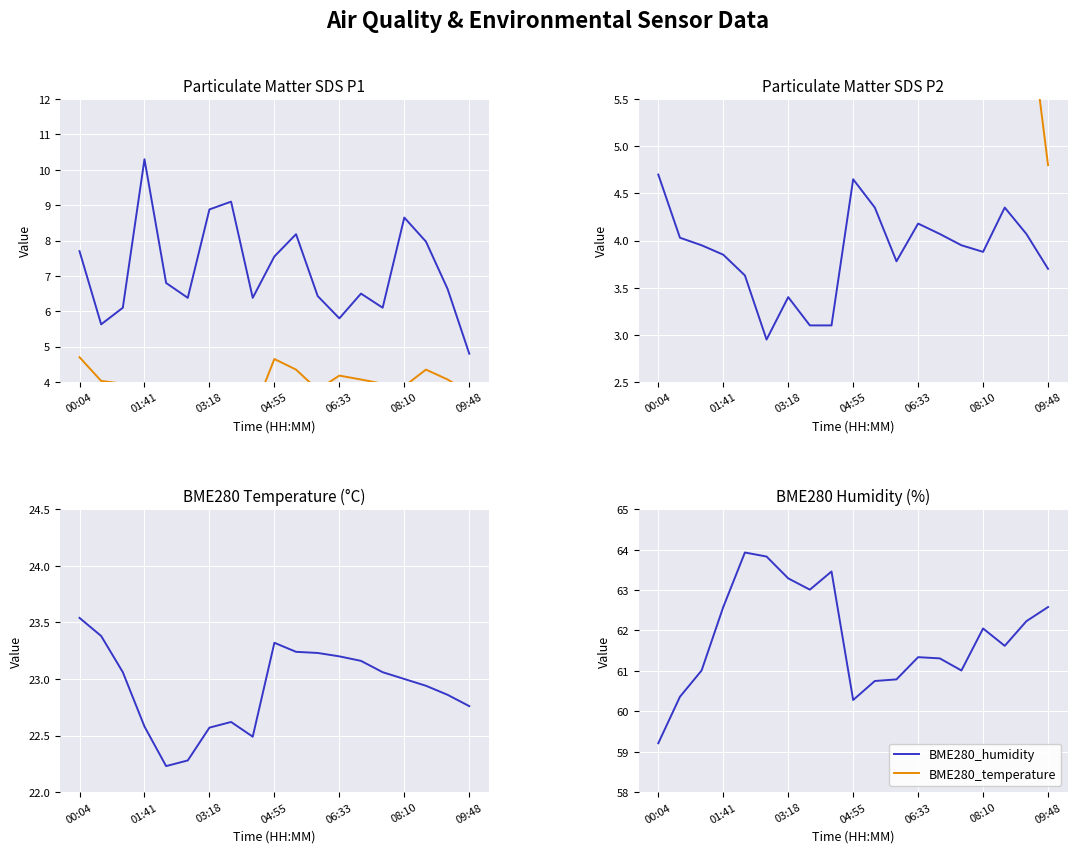

True or false: SDS_P1 and BME280_humidity cross at least once.

False